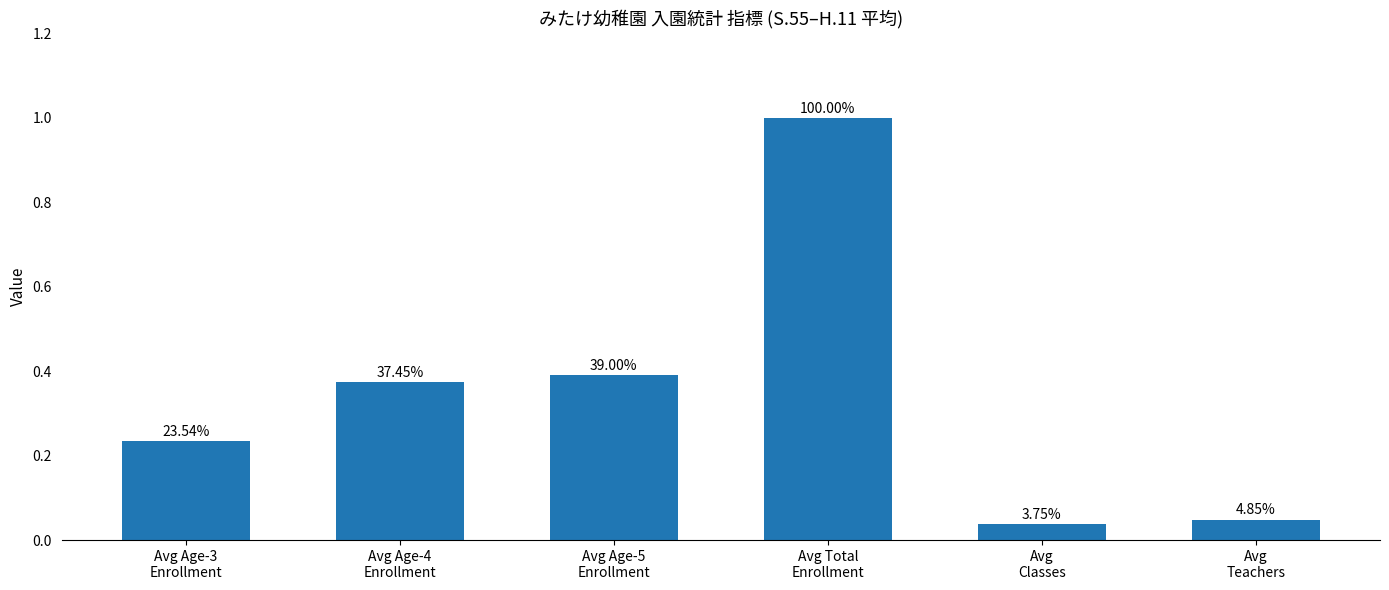

Does the chart contain any negative values?

No